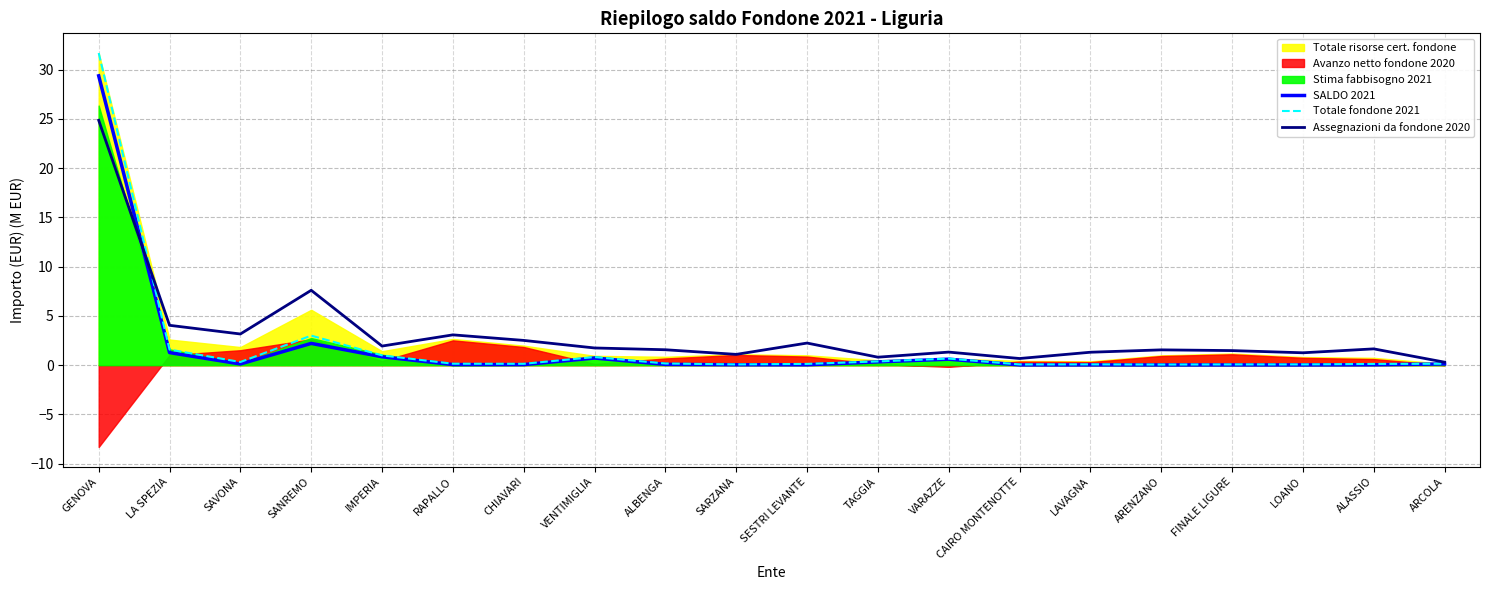

Is the value of Assegnazioni da fondone 2020 at CHIAVARI greater than the value of SALDO 2021 at TAGGIA?

Yes